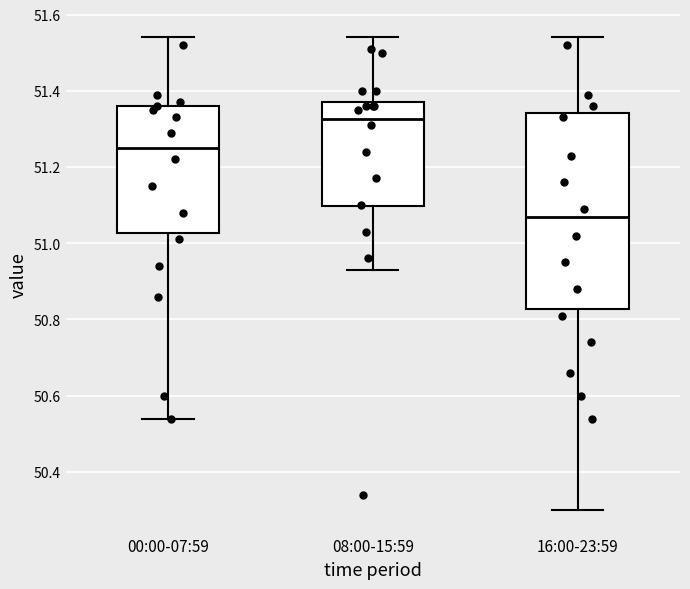

Which box's median line is the lowest?

16:00-23:59